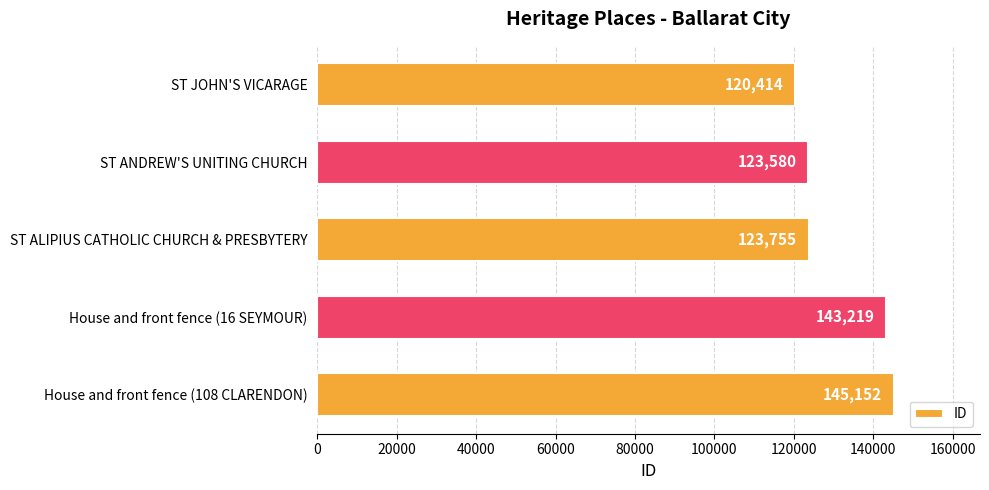

Is it true that the value at ST ALIPIUS CATHOLIC CHURCH & PRESBYTERY is 43906?

False